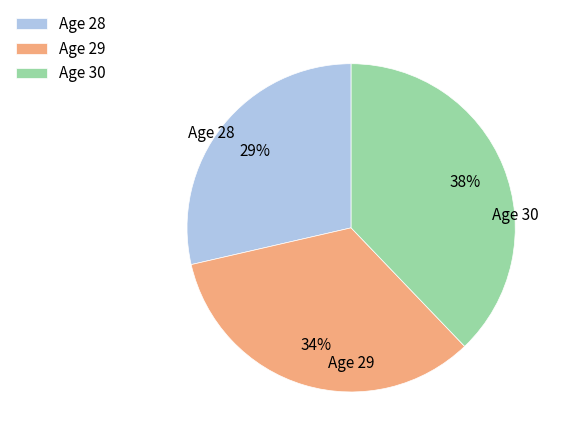

Do Age 29 and Age 30 together represent more than half of the pie?

Yes